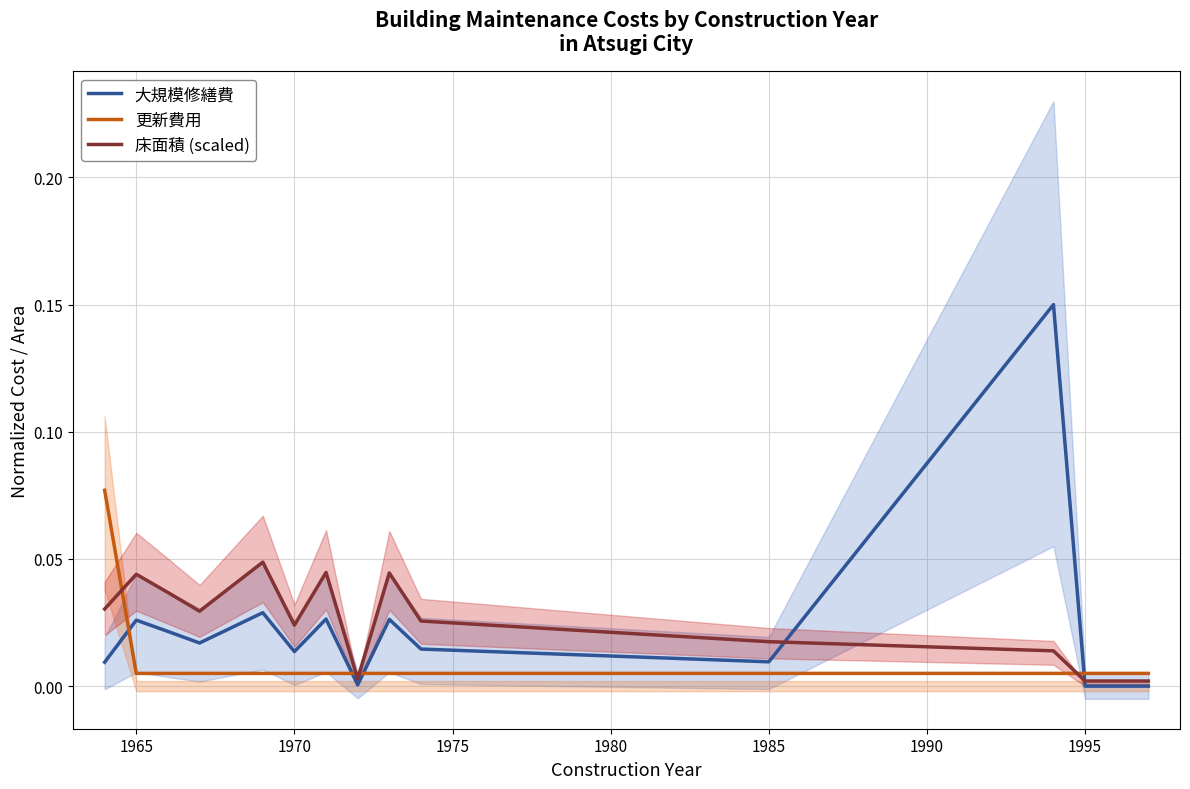

Is it true that 床面積 (scaled) equals 0.1 at 1965?

False